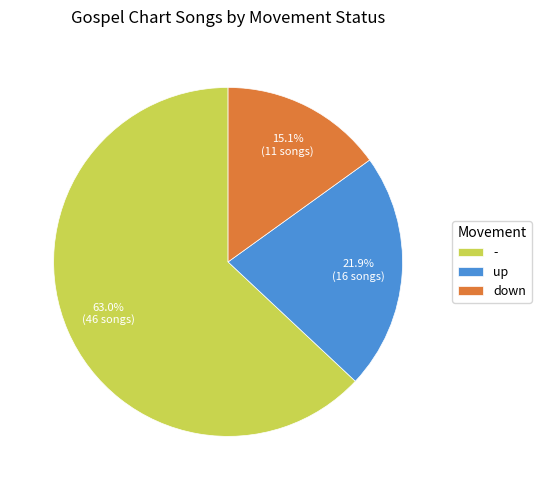

To the nearest percent, what portion does down represent?

15%